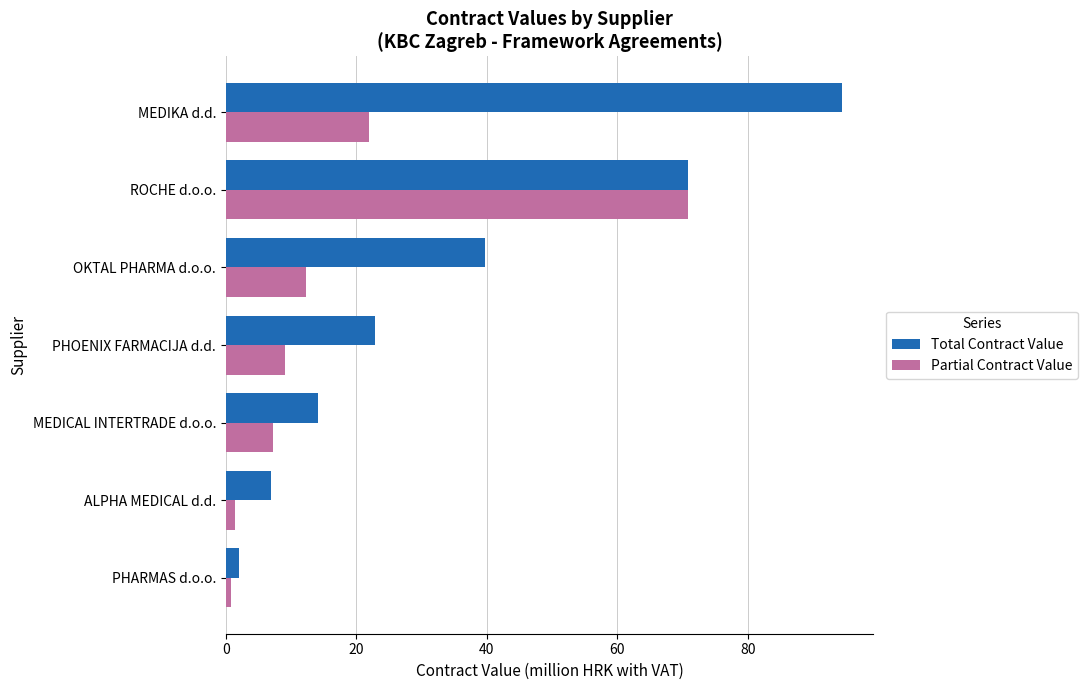

True or false: Total Contract Value has a value of 94.5 at MEDIKA d.d..

True